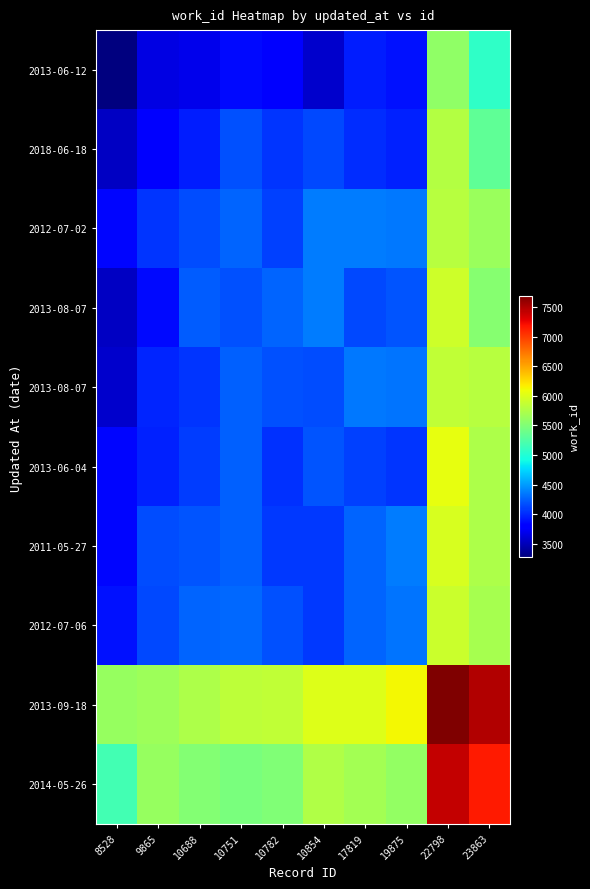

What is the greatest value displayed?

7682.0